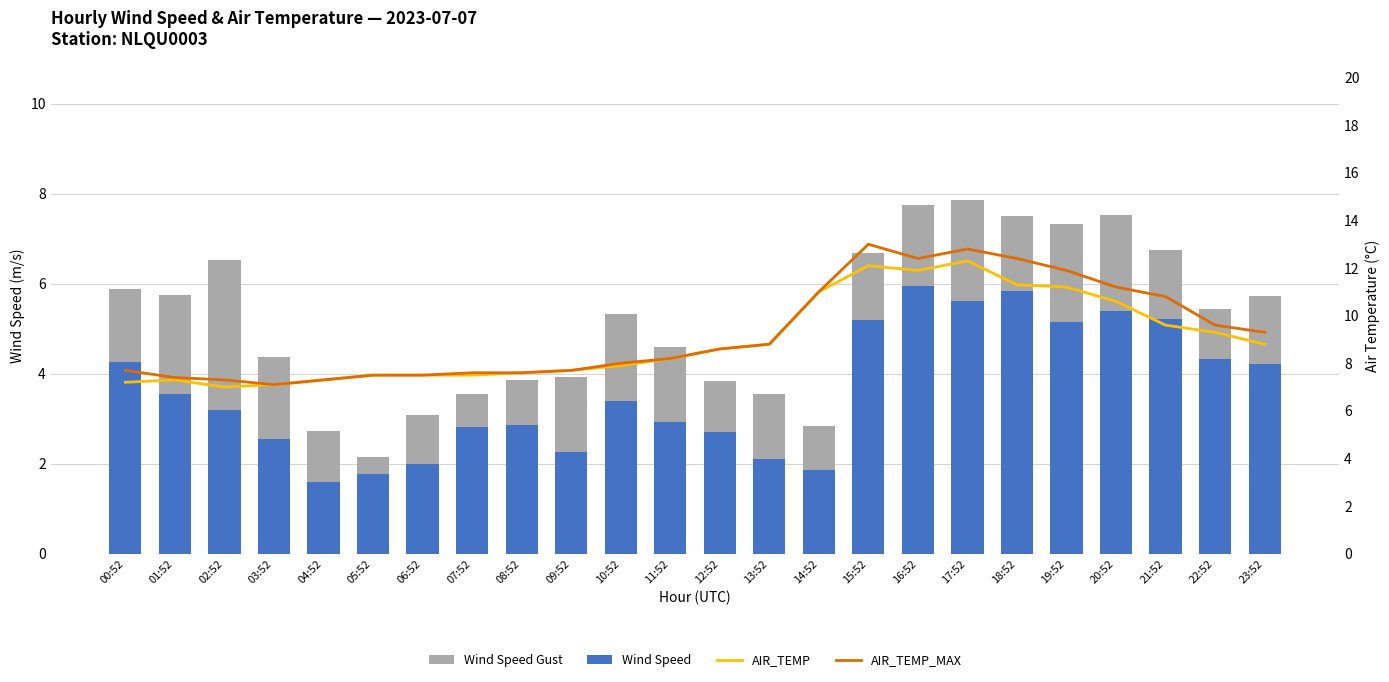

What is the difference between the maximum and second lowest values in the AIR_TEMP_MAX series?

5.7